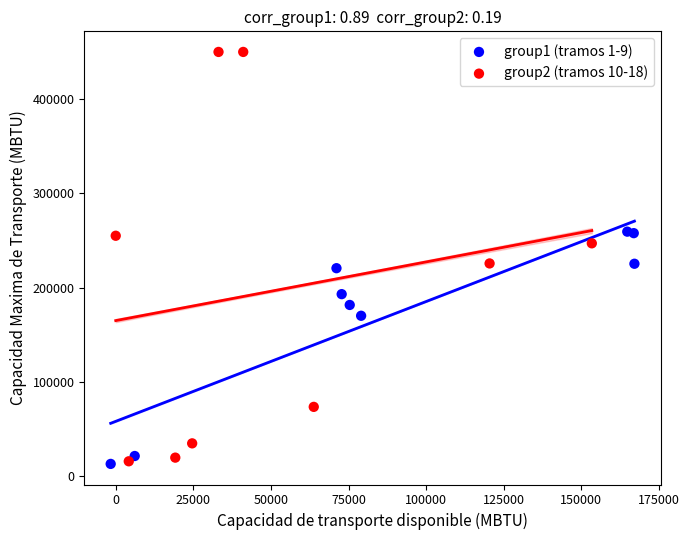

Which series has the widest spread of Y values?

group2 (tramos 10-18)